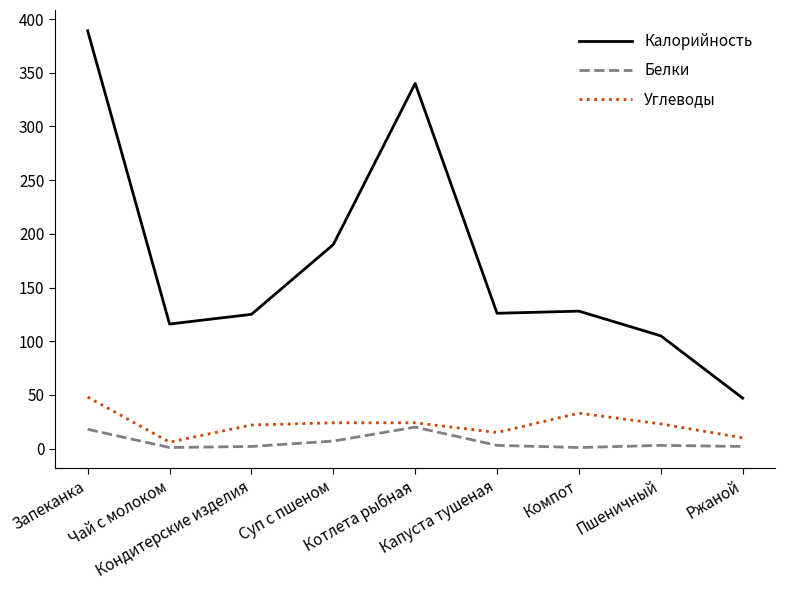

What position from the left is Запеканка?

1